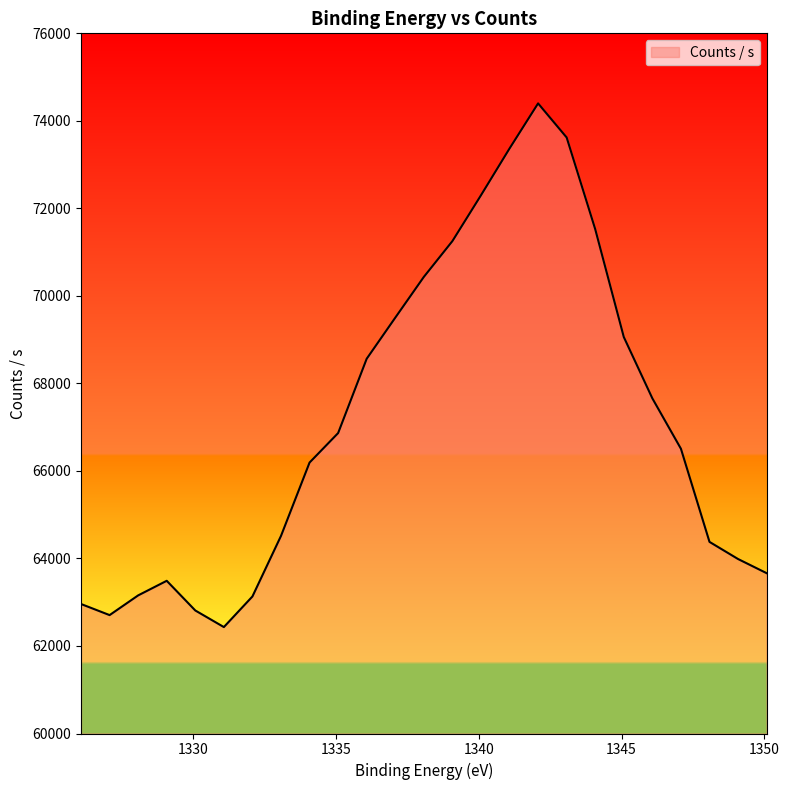

Rank the categories by value from lowest to highest.

1331.08, 1327.08, 1330.08, 1326.08, 1332.08, 1328.08, 1329.08, 1350.08, 1349.08, 1348.08, 1333.08, 1334.08, 1347.08, 1335.08, 1346.08, 1336.08, 1345.08, 1337.08, 1338.08, 1339.08, 1344.08, 1340.08, 1341.08, 1343.08, 1342.08